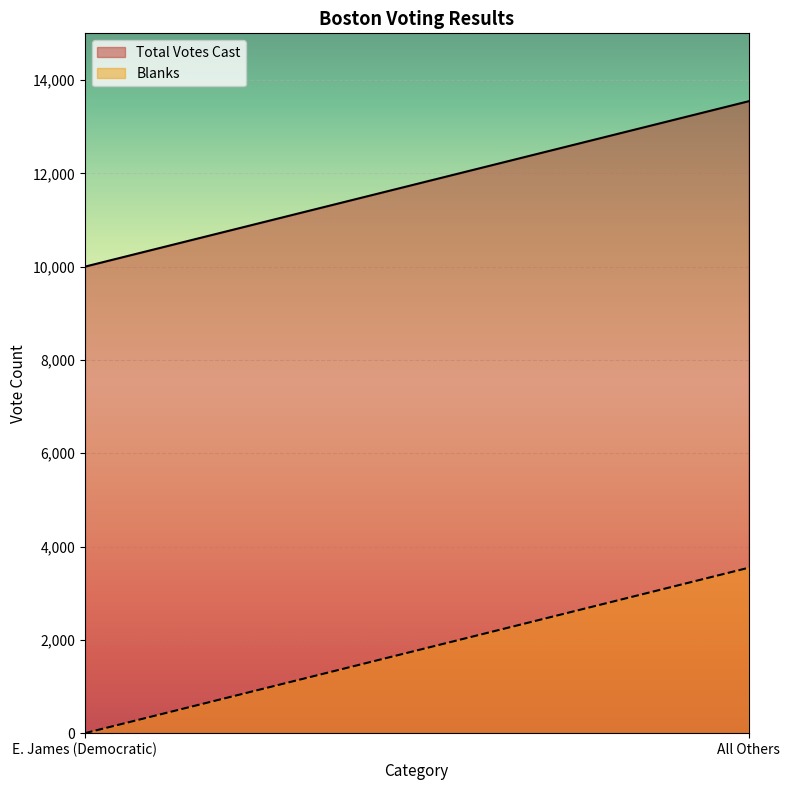

What are all the series names shown in the legend?

Total Votes Cast, Blanks